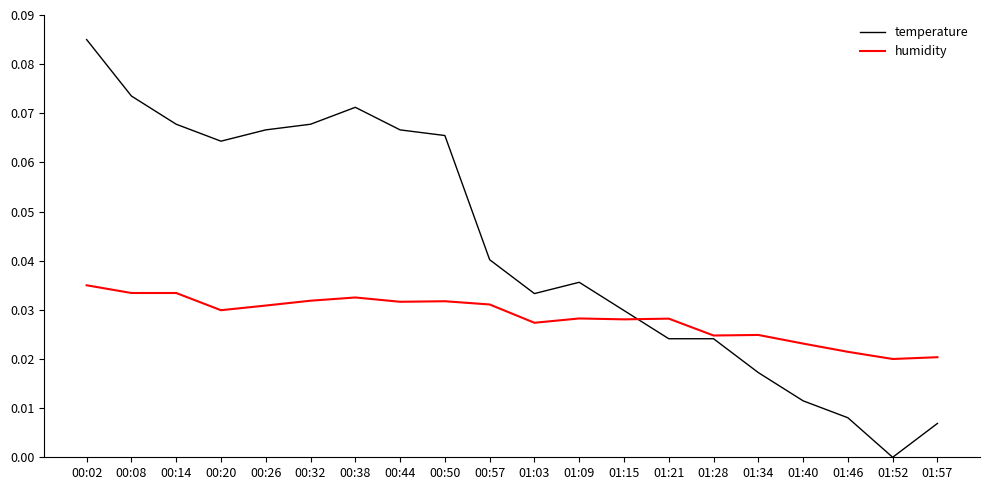

Does the chart have visible grid lines?

No